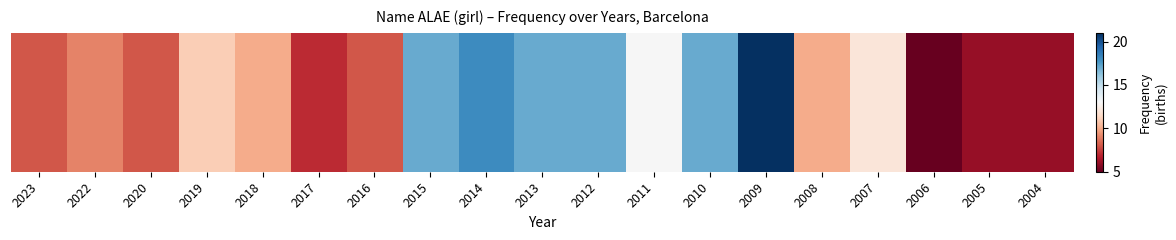

List the labels in order of value, smallest first.

2006, 2005, 2004, 2017, 2023, 2020, 2016, 2022, 2018, 2008, 2019, 2007, 2011, 2015, 2013, 2012, 2010, 2014, 2009